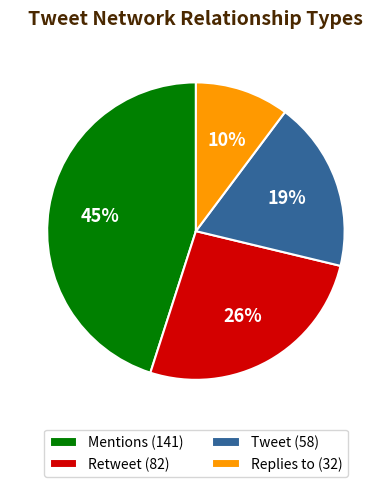

Do Tweet (58) and Retweet (82) together represent more than half of the pie?

No